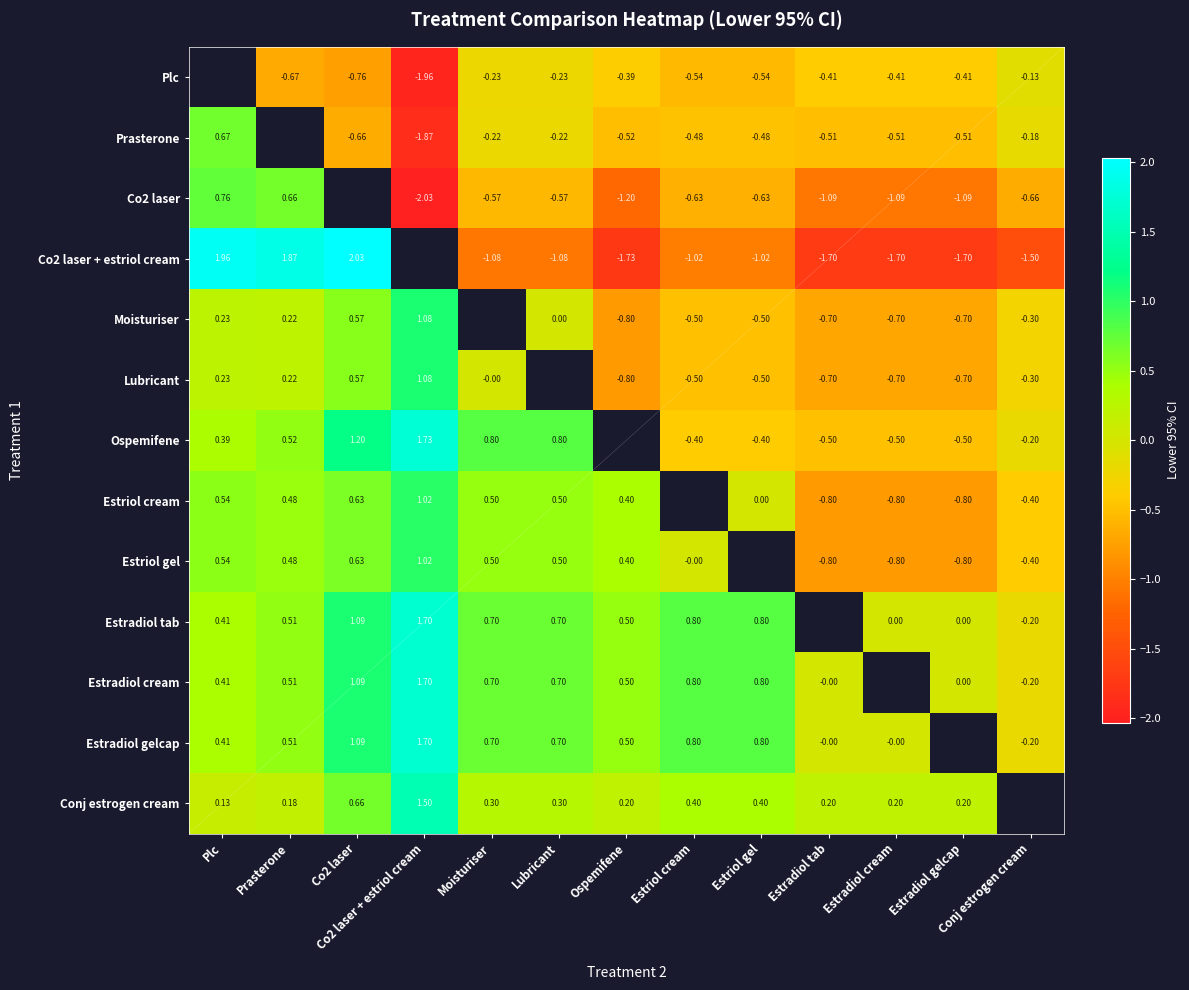

Is the value of Moisturiser at Ospemifene greater than the value of Ospemifene at Co2 laser?

No